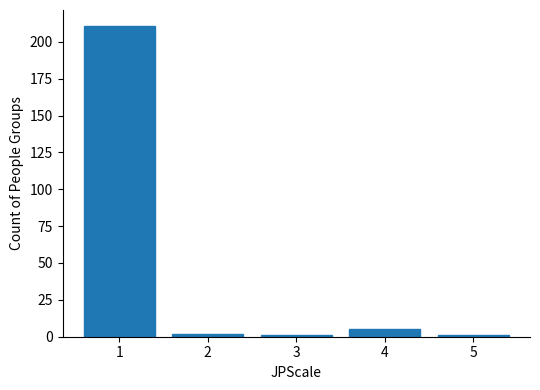

Reading left to right, list all the values displayed in this chart.

1=211	2=2	3=1	4=5	5=1